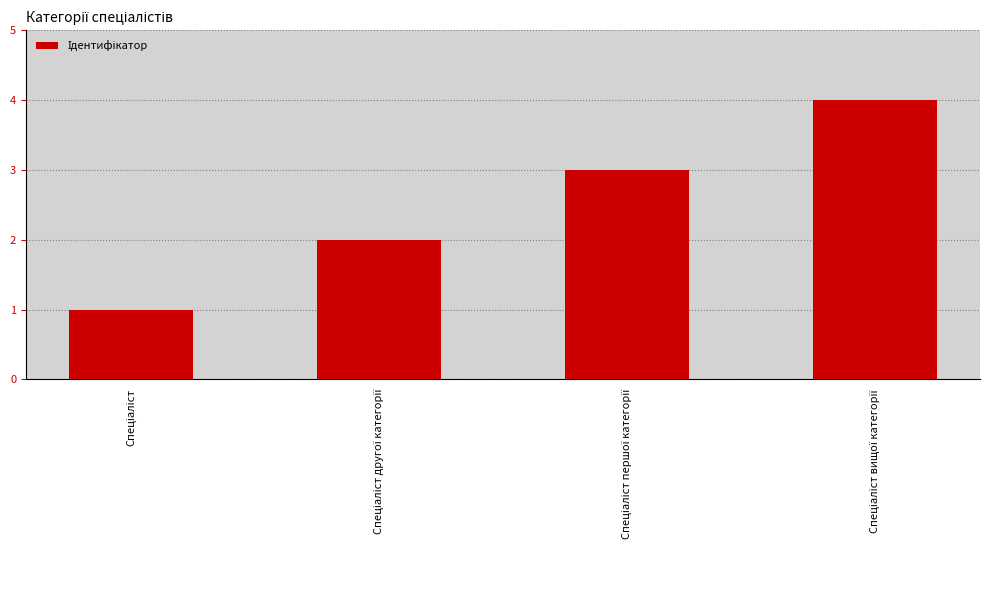

Does the chart contain any negative values?

No